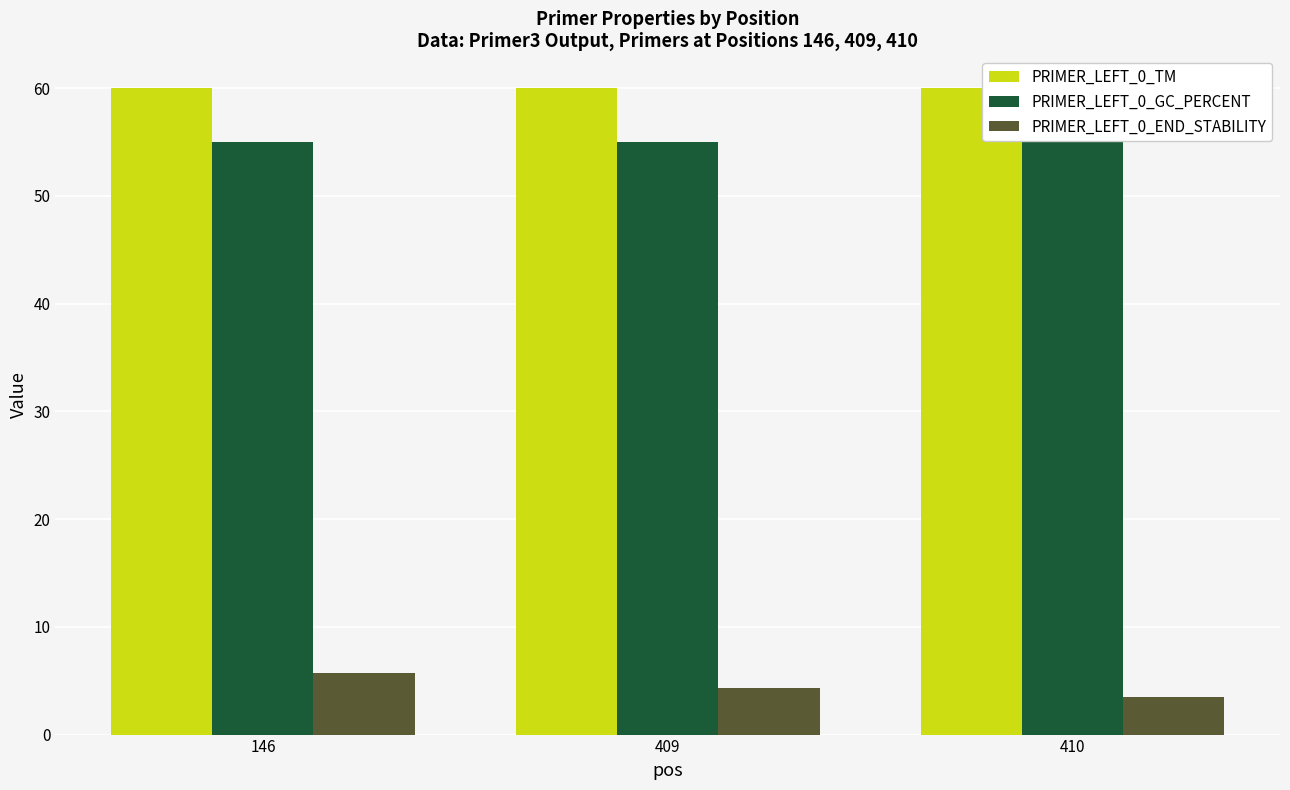

Is it true that PRIMER_LEFT_0_GC_PERCENT equals 55.0 at 146?

True